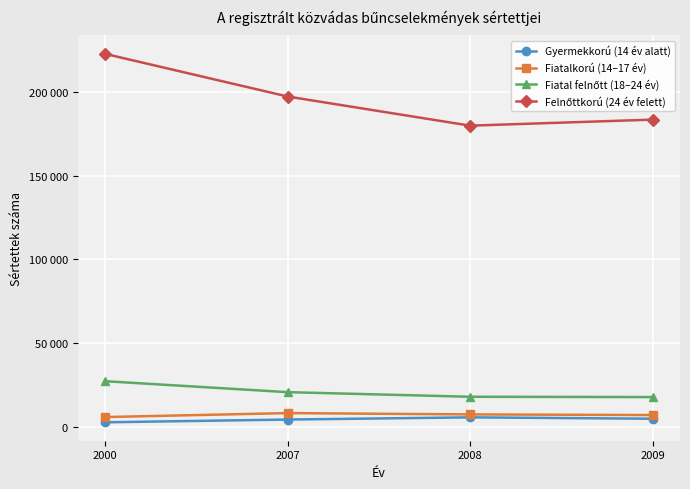

What value does the Fiatal felnőtt (18–24 év) series have at 2000, to the nearest 100?

27400